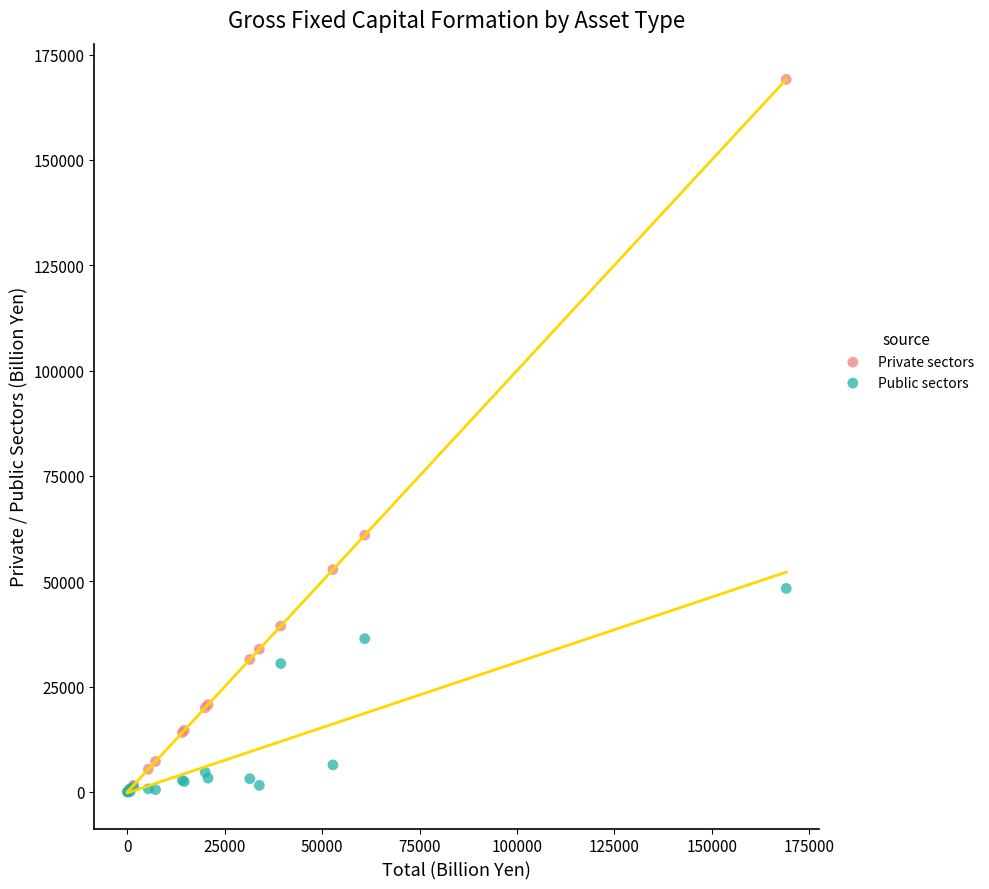

Which series contains the highest Y value?

Private sectors